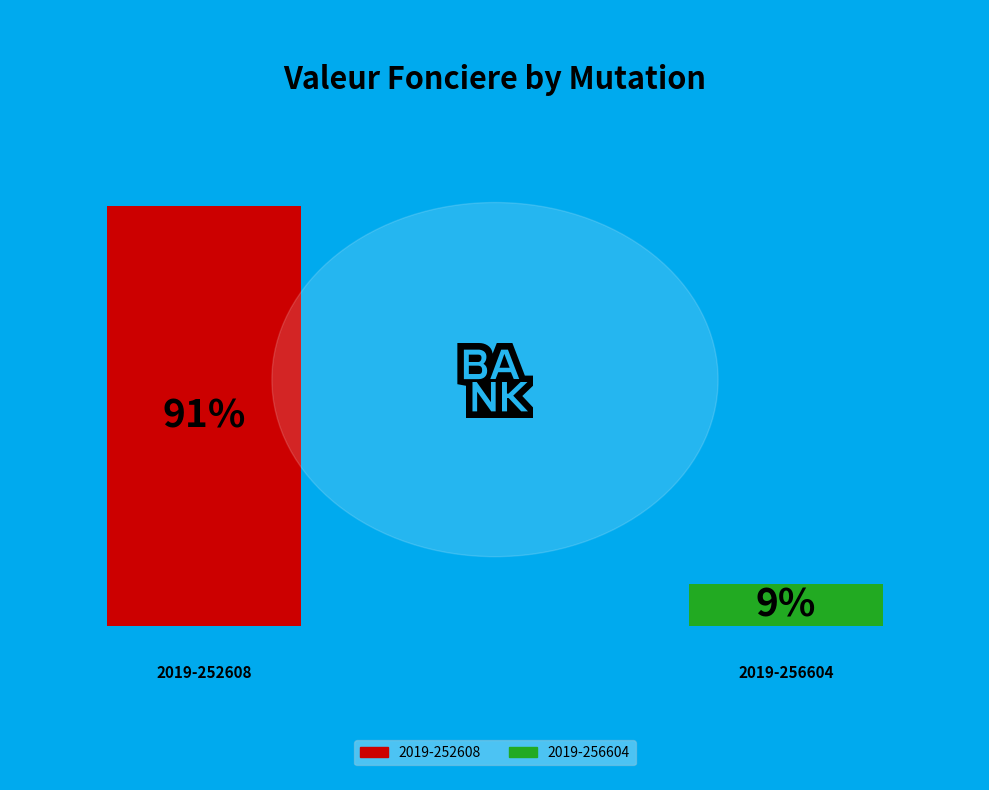

Is there a majority slice in this chart?

Yes